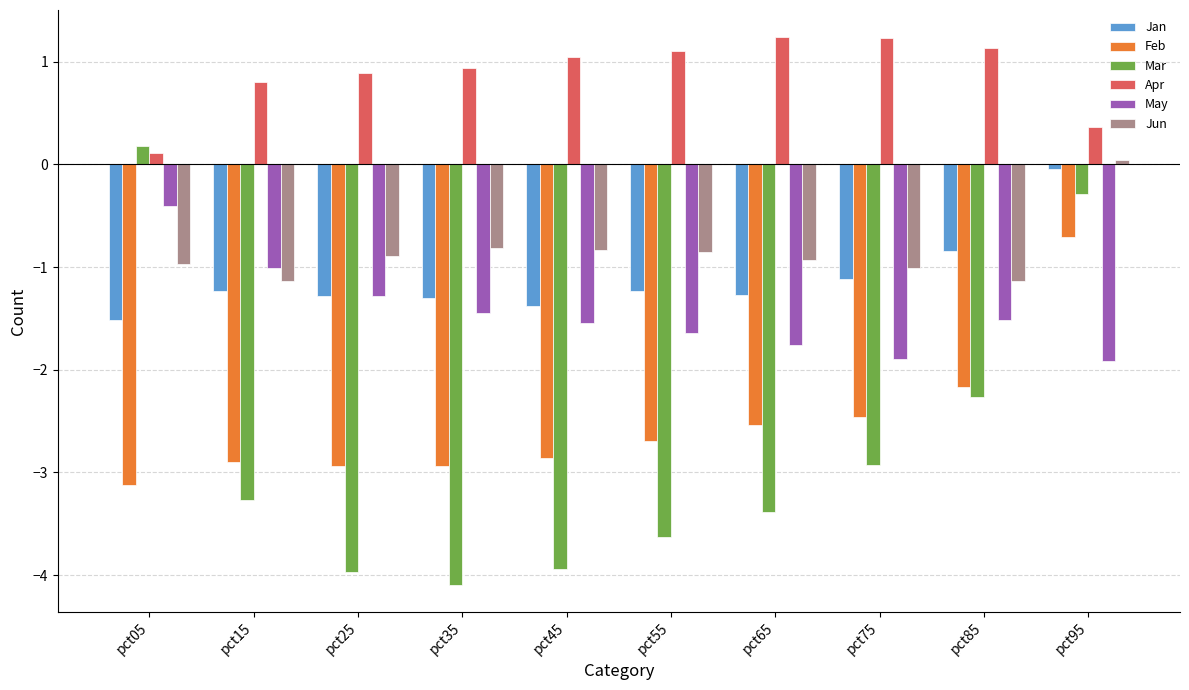

What is the value of the Apr bar at the 5th from the left?

1.0